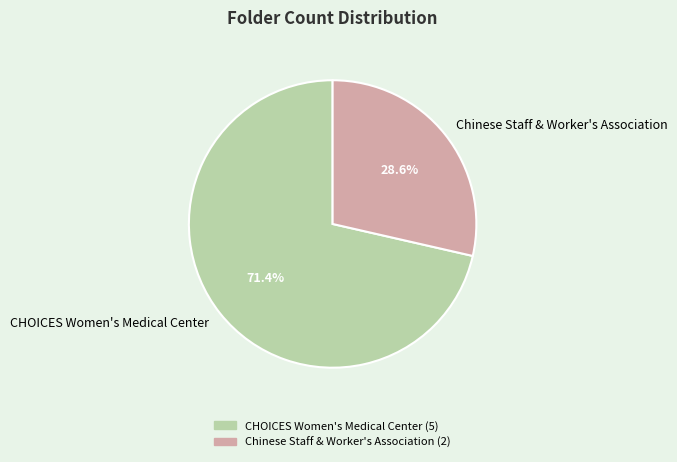

Which slice is the largest?

CHOICES Women's Medical Center